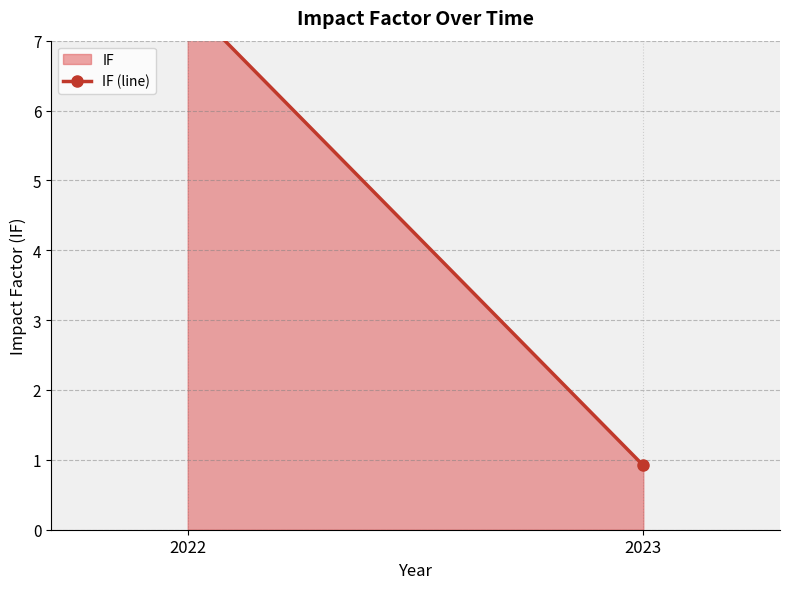

Does the chart have visible grid lines?

Yes